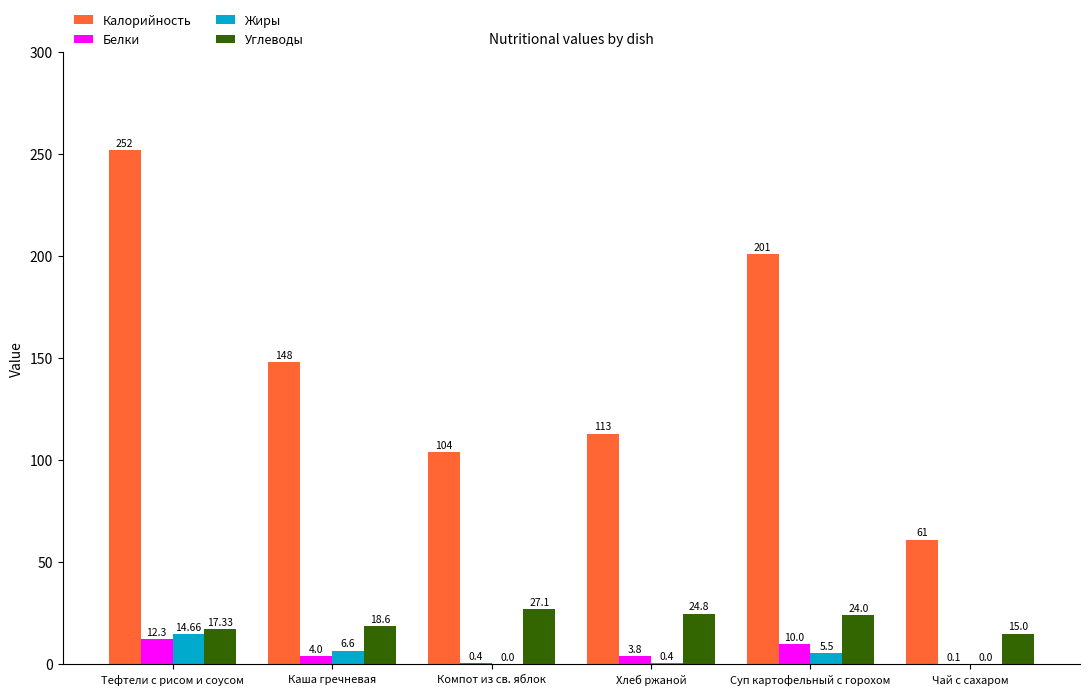

Which series changed the most between Тефтели с рисом и соусом and Суп картофельный с горохом?

Калорийность